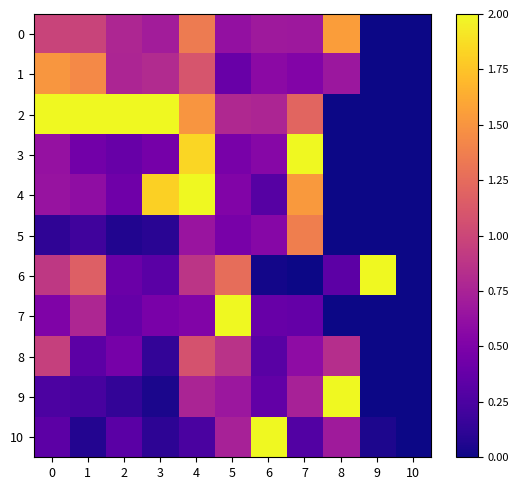

Which series changed the most between 6 and 9?

6